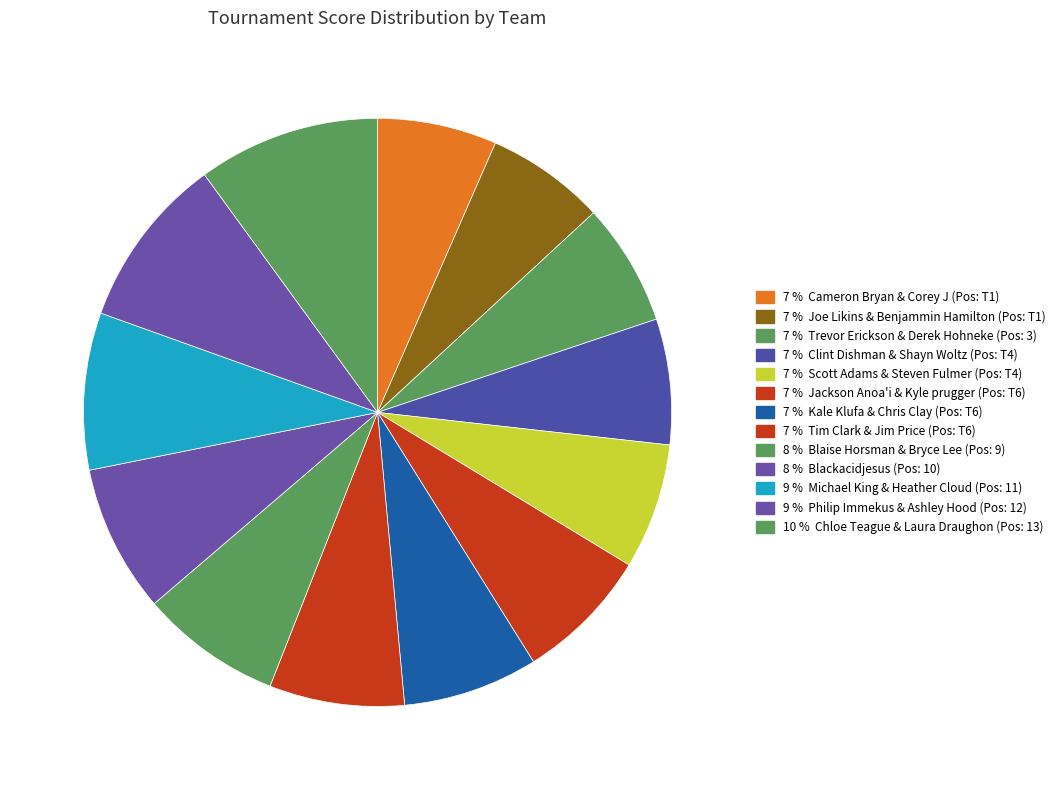

Rank the categories by value from lowest to highest.

Cameron Bryan & Corey J, Joe Likins & Benjammin Hamilton, Trevor Erickson & Derek Hohneke, Clint Dishman & Shayn Woltz, Scott Adams & Steven Fulmer, Jackson Anoa'i & Kyle prugger, Kale Klufa & Chris Clay, Tim Clark & Jim Price, Blaise Horsman & Bryce Lee, Blackacidjesus, Michael King & Heather Cloud, Philip Immekus & Ashley Hood, Chloe Teague & Laura Draughon